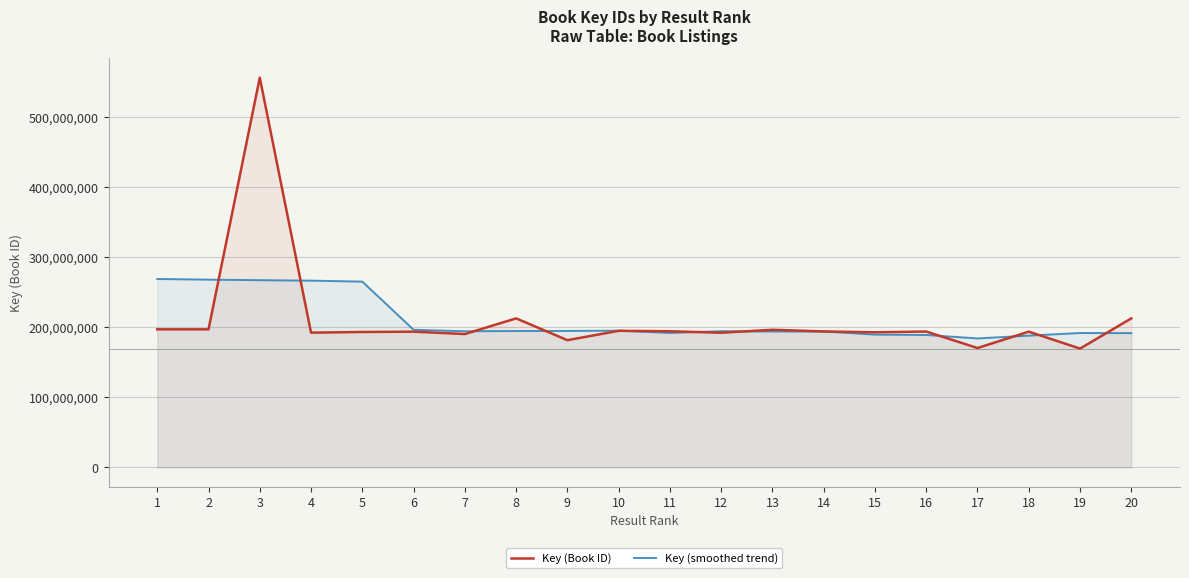

Is the value of Key (smoothed trend) at 18 greater than the value of Key (Book ID) at 13?

No